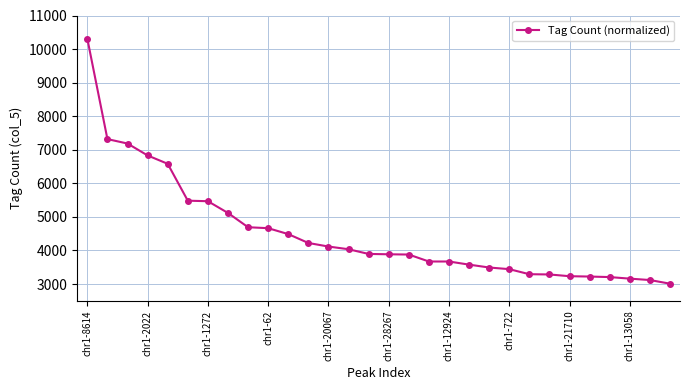

What is the sum of all values?

135579.8